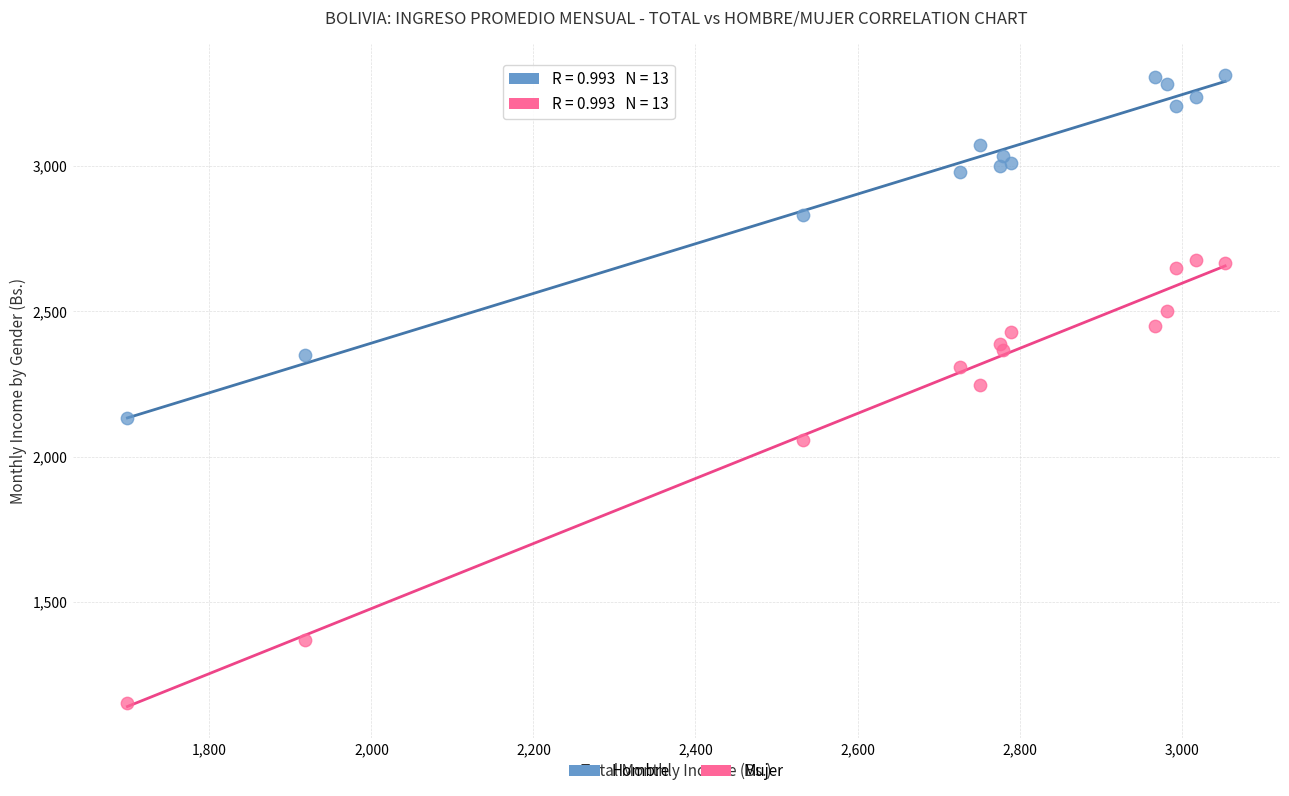

What are all the series names shown in the legend?

Hombre, Mujer